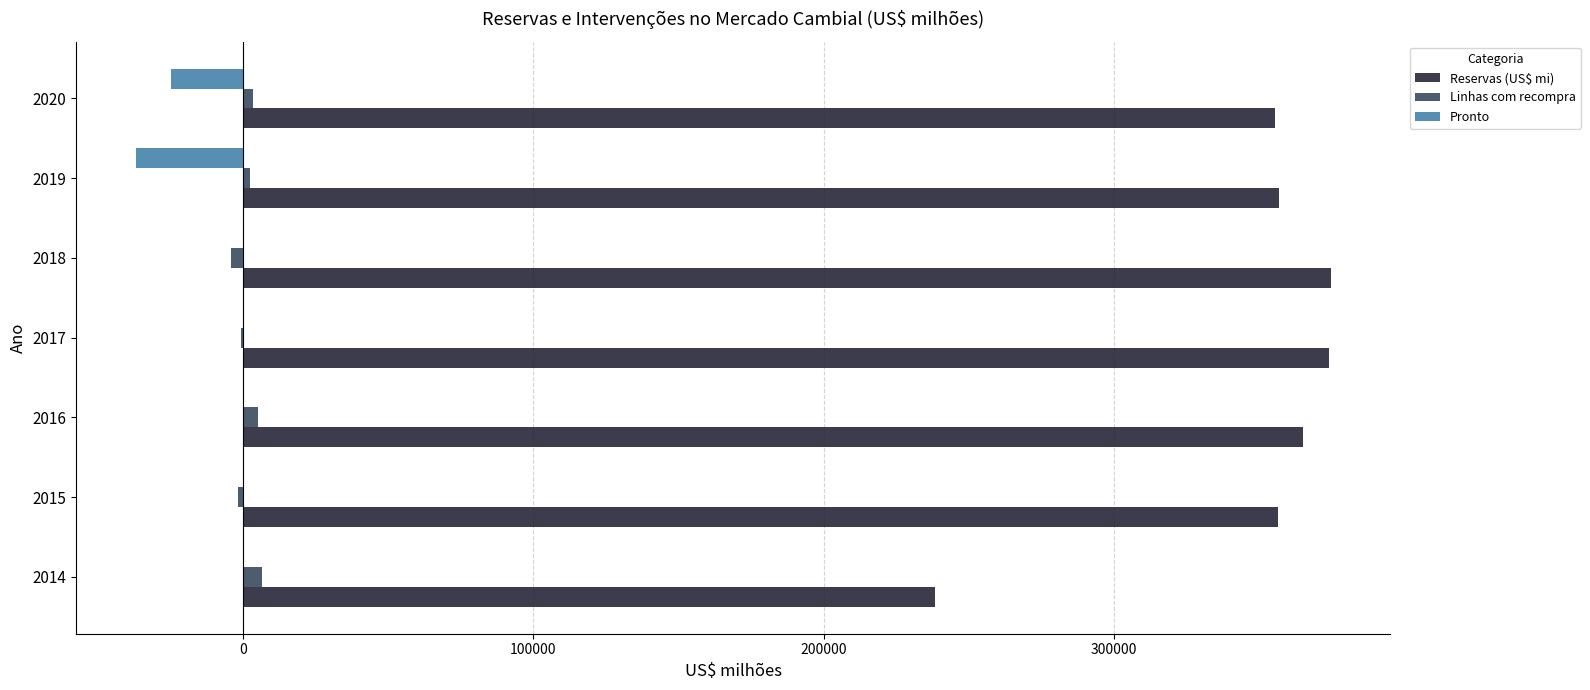

What is the average value of the Linhas com recompra series?

1512.3